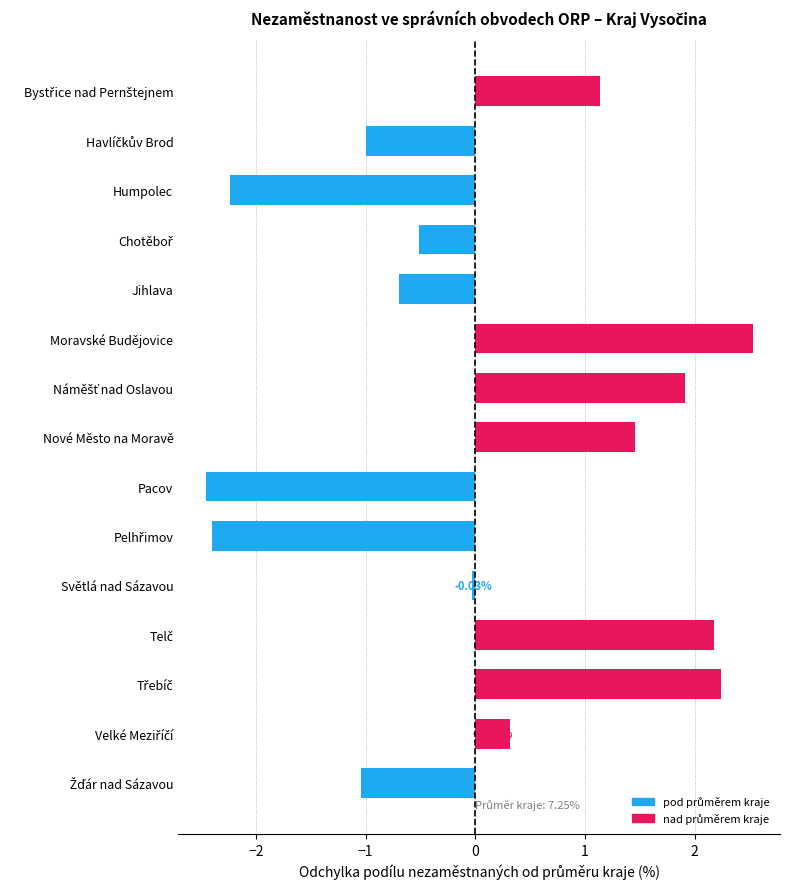

Which label corresponds to the smallest value in the chart?

Pacov